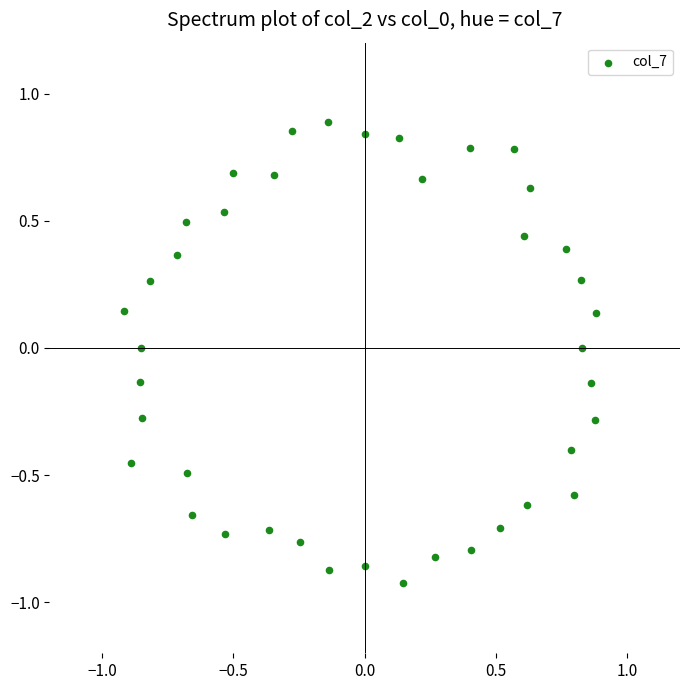

What is the range of Y values (max minus min)?

1.8